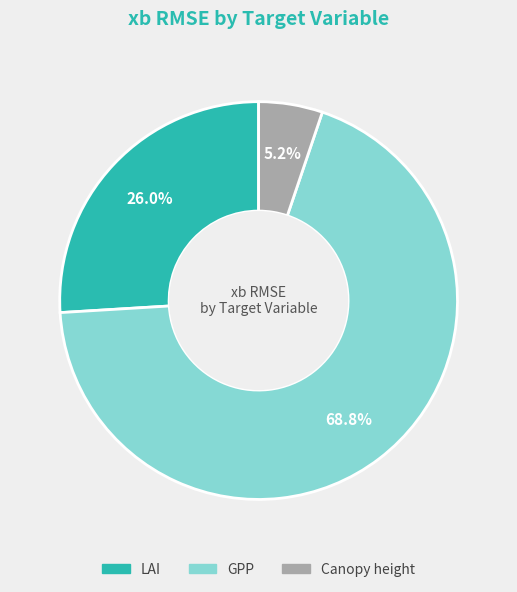

What is the smallest slice in the pie chart?

Canopy height